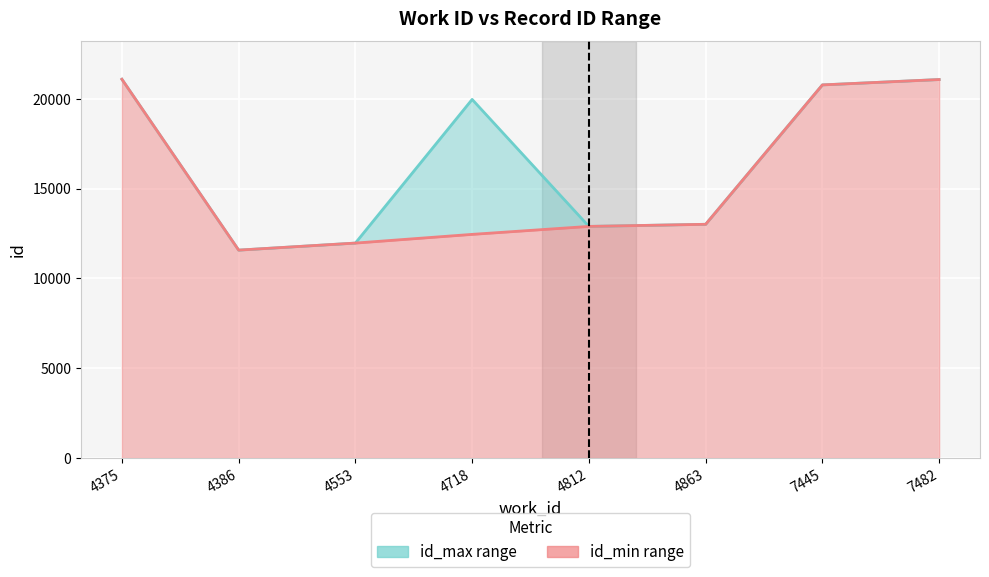

In id_max, how many points are lower than both neighbors (excluding endpoints)?

2